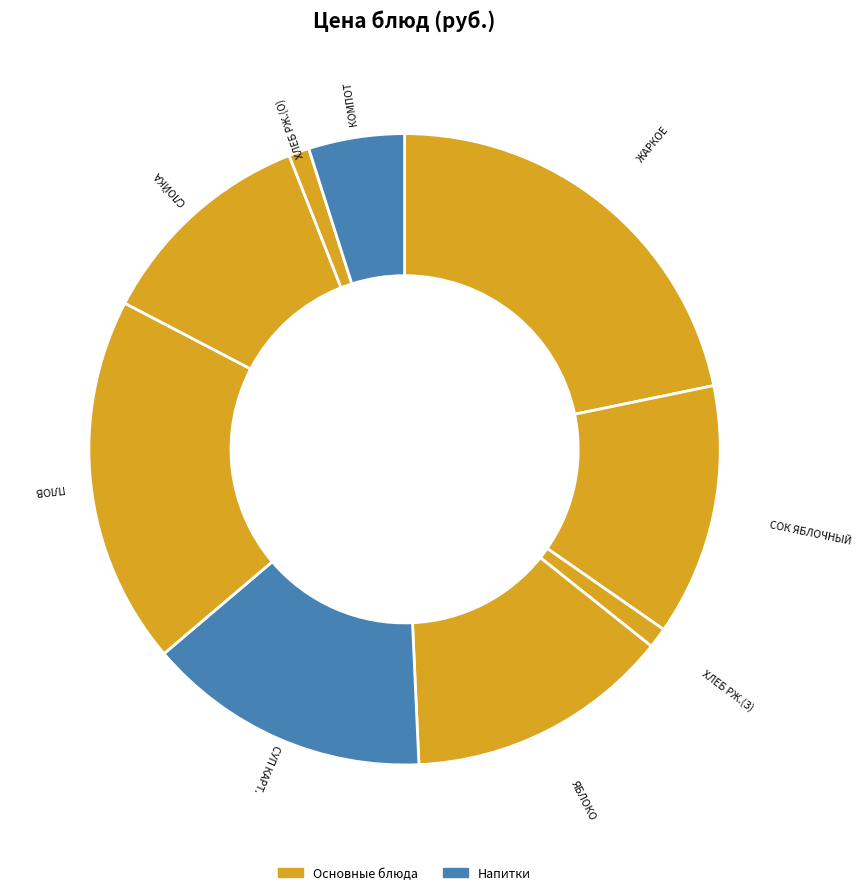

How many slices are in this pie chart?

9